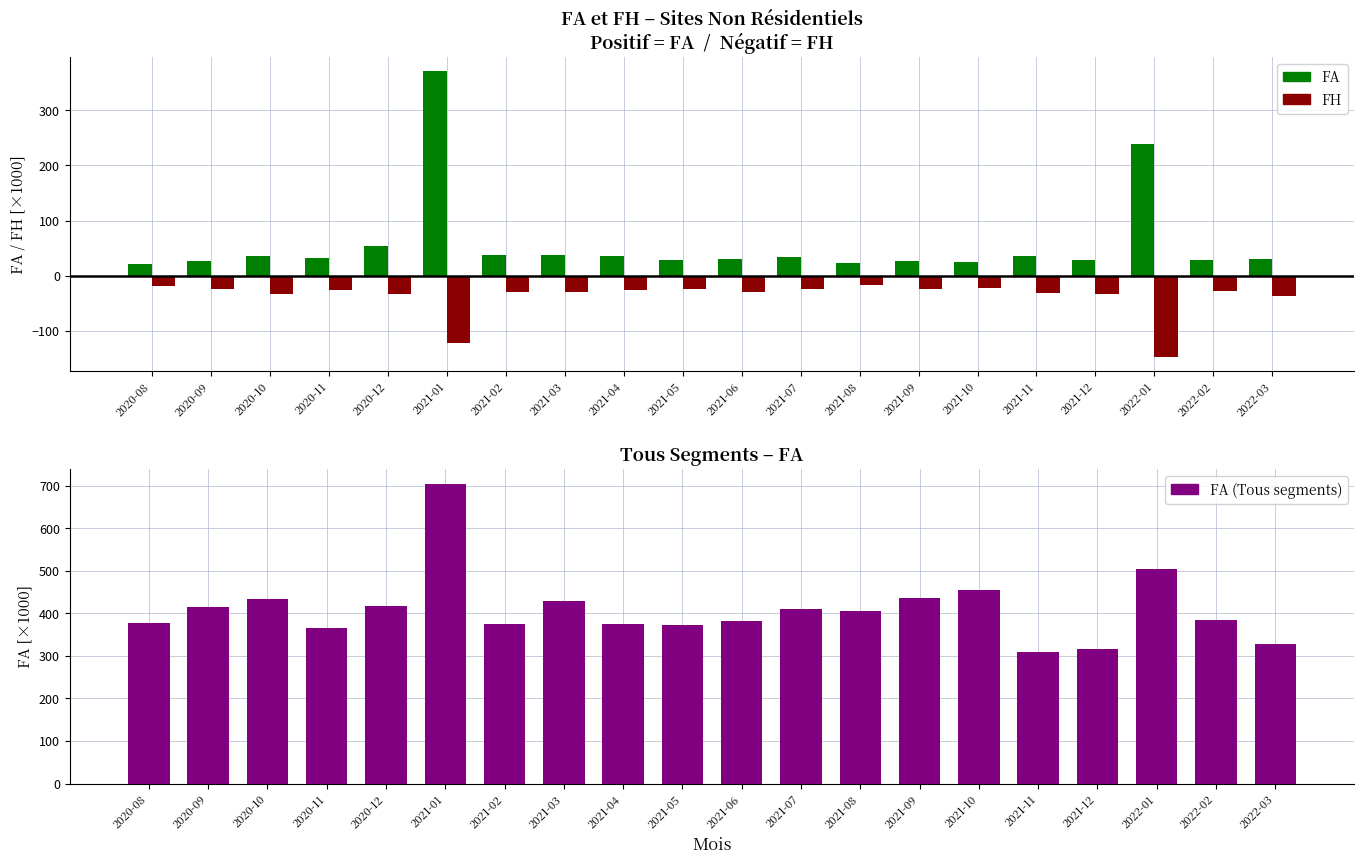

What is the approximate value of FA (Sites Non Résidentiels) at 2021-09?

26.8